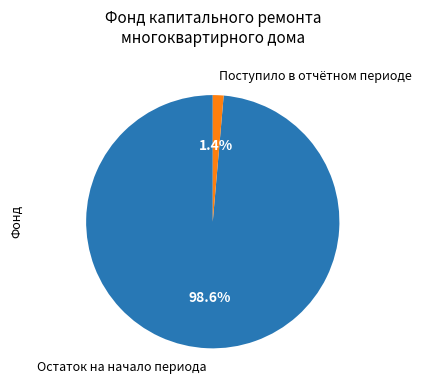

Which has a higher value, Остаток на начало периода or Поступило в отчётном периоде?

Остаток на начало периода